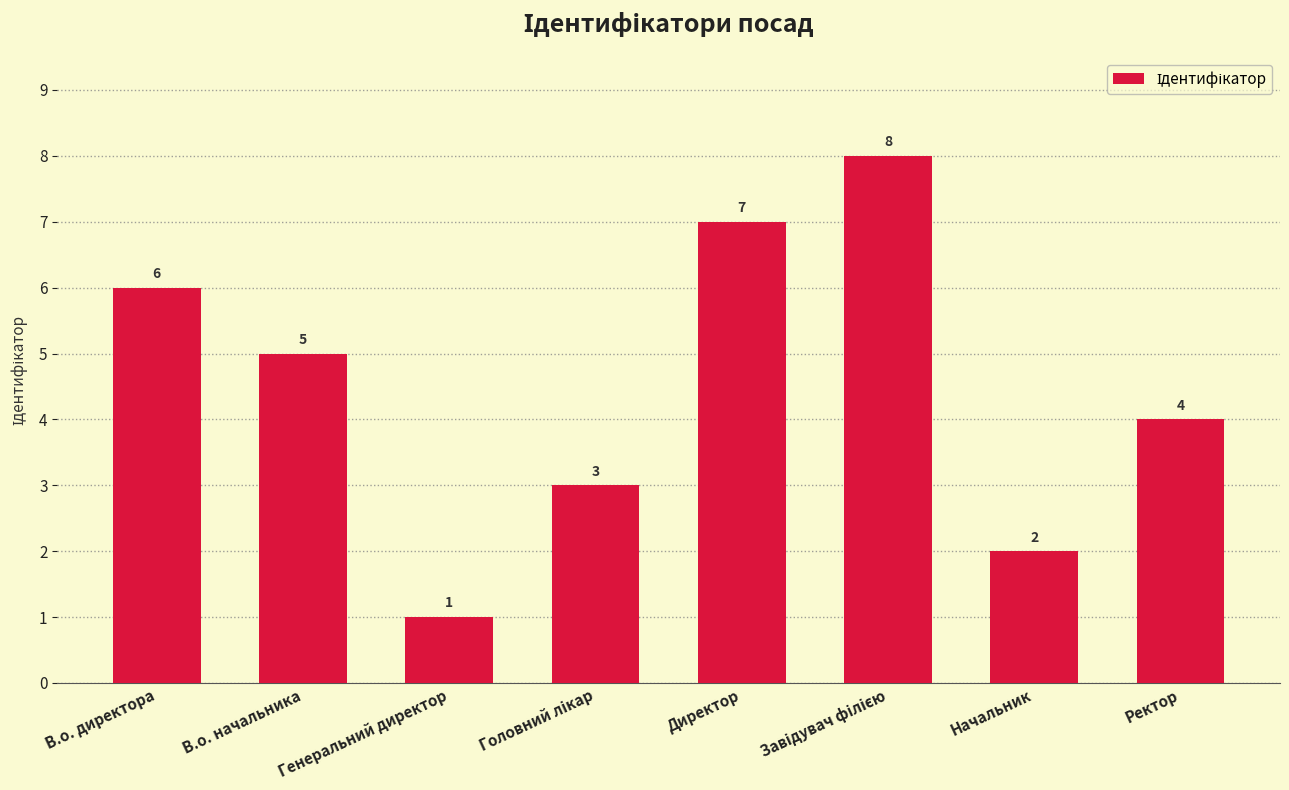

Is it true that the value at Директор is 10?

False